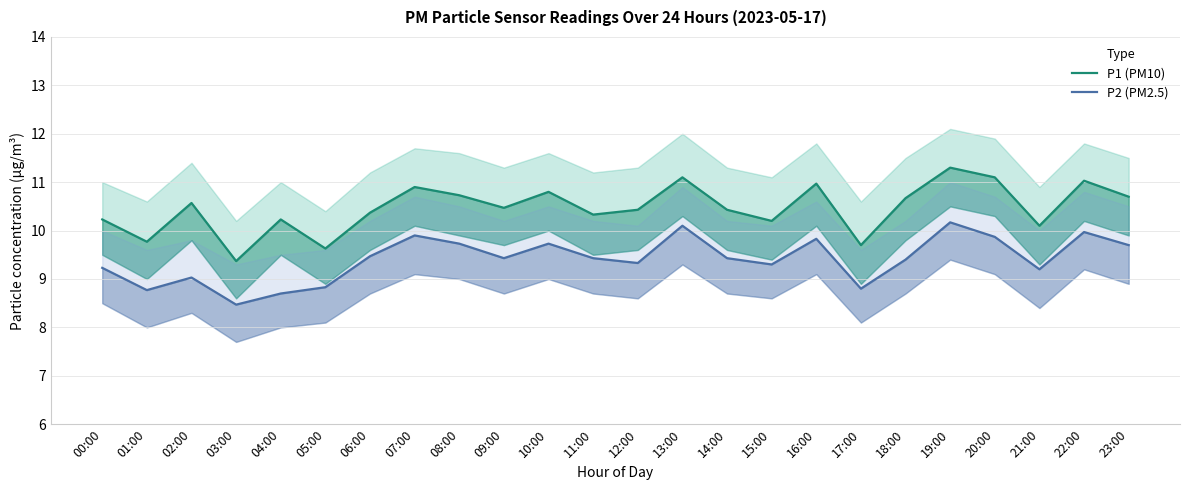

Which series has the largest total across all categories?

P1 (PM10)